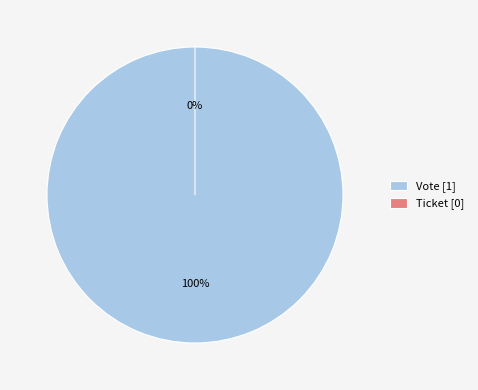

To the nearest percent, what is the difference between the Vote and Ticket slice percentages?

100%